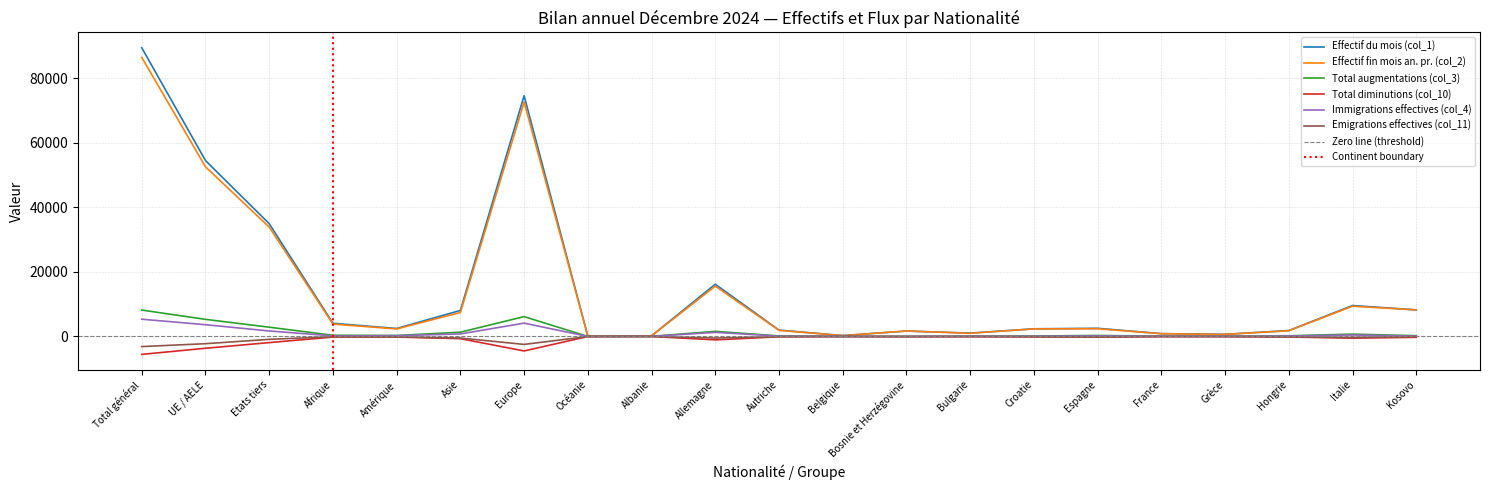

True or false: Total diminutions (col_10) and Effectif fin mois an. pr. (col_2) cross at least once.

False